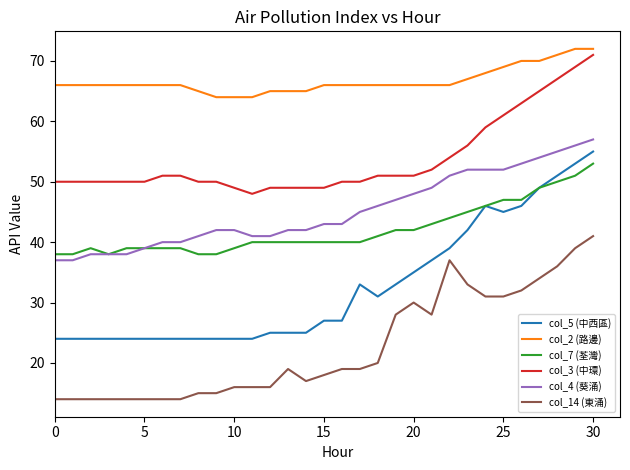

Does the chart display data point markers on the line(s)?

No